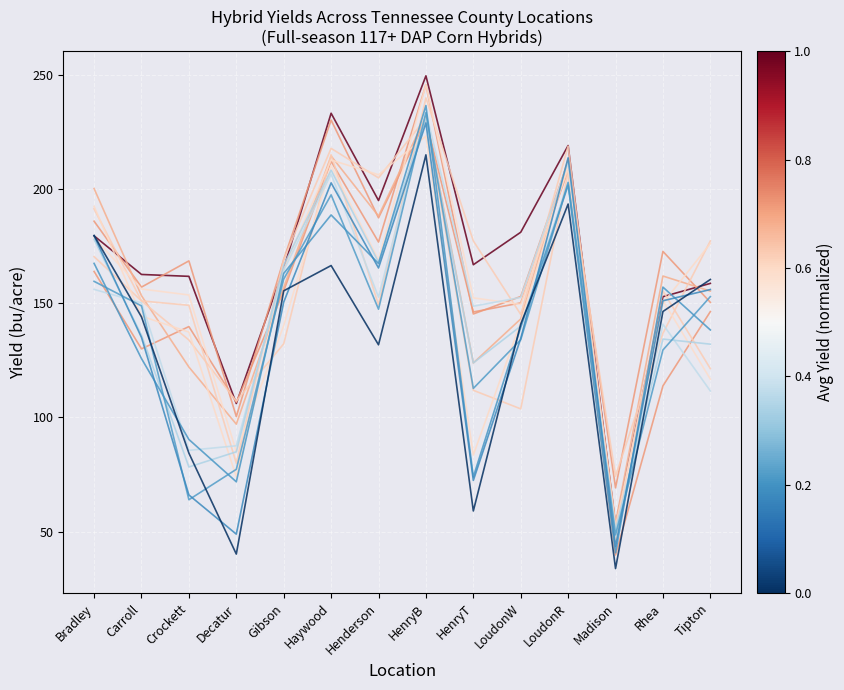

Reading left to right, extract all data points from this chart.

DeKalb 69-99 Tre: Bradley=179.5	Carroll=162.6	Crockett=161.8	Decatur=106.1	Gibson=165.2	Haywood=233.1	Henderson=194.9	HenryB=249.5	HenryT=166.8	LoudonW=181.1	LoudonR=219.0	Madison=52.9	Rhea=152.8	Tipton=158.7
Revere 1898 TC: Bradley=163.9	Carroll=130.0	Crockett=139.8	Decatur=106.6	Gibson=155.4	Haywood=212.1	Henderson=176.8	HenryB=245.6	HenryT=145.3	LoudonW=152.9	LoudonR=212.0	Madison=69.2	Rhea=172.7	Tipton=150.4
Progeny 2118 VT2P: Bradley=185.9	Carroll=157.0	Crockett=168.5	Decatur=100.4	Gibson=169.1	Haywood=230.2	Henderson=187.4	HenryB=230.2	HenryT=146.2	LoudonW=150.1	LoudonR=208.1	Madison=39.8	Rhea=113.8	Tipton=146.3
DeKalb 67-94 Tre: Bradley=200.2	Carroll=153.3	Crockett=122.0	Decatur=97.1	Gibson=156.9	Haywood=214.4	Henderson=188.1	HenryB=231.9	HenryT=123.8	LoudonW=143.1	LoudonR=213.2	Madison=53.8	Rhea=161.9	Tipton=155.3
DeKalb 67-44 VT2P: Bradley=191.3	Carroll=151.0	Crockett=133.9	Decatur=107.1	Gibson=132.2	Haywood=215.0	Henderson=149.2	HenryB=239.8	HenryT=177.3	LoudonW=145.1	LoudonR=218.7	Madison=50.4	Rhea=155.3	Tipton=121.3
AgriGold A647-42 TRC: Bradley=170.4	Carroll=151.0	Crockett=149.1	Decatur=79.9	Gibson=169.2	Haywood=217.8	Henderson=204.8	HenryB=231.0	HenryT=111.9	LoudonW=103.7	LoudonR=207.4	Madison=74.3	Rhea=136.8	Tipton=177.2
Dyna-Gro D57TC29: Bradley=192.4	Carroll=144.3	Crockett=137.3	Decatur=74.0	Gibson=165.0	Haywood=212.7	Henderson=206.2	HenryB=223.1	HenryT=83.5	LoudonW=141.6	LoudonR=211.2	Madison=52.5	Rhea=150.0	Tipton=176.1
Revere 1707 VT2P: Bradley=178.6	Carroll=156.2	Crockett=153.6	Decatur=85.0	Gibson=140.2	Haywood=210.2	Henderson=168.9	HenryB=245.7	HenryT=152.3	LoudonW=149.5	LoudonR=209.1	Madison=45.7	Rhea=151.2	Tipton=116.8
Dyna-Gro D57VC53: Bradley=156.0	Carroll=150.1	Crockett=85.6	Decatur=87.6	Gibson=164.4	Haywood=206.5	Henderson=152.6	HenryB=233.6	HenryT=148.7	LoudonW=152.5	LoudonR=211.7	Madison=48.1	Rhea=140.8	Tipton=111.6
Beck's 6803 V2P: Bradley=177.9	Carroll=136.0	Crockett=78.3	Decatur=85.0	Gibson=166.7	Haywood=208.2	Henderson=168.0	HenryB=230.5	HenryT=123.9	LoudonW=139.9	LoudonR=203.0	Madison=50.8	Rhea=134.3	Tipton=132.1
Progeny 9117 VT2P: Bradley=159.6	Carroll=148.8	Crockett=64.0	Decatur=77.3	Gibson=160.5	Haywood=197.4	Henderson=147.4	HenryB=233.4	HenryT=112.7	LoudonW=134.0	LoudonR=202.8	Madison=48.6	Rhea=129.5	Tipton=152.9
Croplan 5678 VT2P: Bradley=167.4	Carroll=125.7	Crockett=90.3	Decatur=71.8	Gibson=163.0	Haywood=188.6	Henderson=167.3	HenryB=236.5	HenryT=74.0	LoudonW=139.4	LoudonR=201.7	Madison=40.8	Rhea=157.0	Tipton=138.3
Beck's 6743 AML: Bradley=179.4	Carroll=135.0	Crockett=66.0	Decatur=48.9	Gibson=150.5	Haywood=202.7	Henderson=165.4	HenryB=228.9	HenryT=72.4	LoudonW=134.6	LoudonR=213.6	Madison=43.6	Rhea=151.1	Tipton=156.0
NK 1677-3110: Bradley=179.6	Carroll=144.0	Crockett=84.4	Decatur=40.2	Gibson=155.4	Haywood=166.5	Henderson=131.8	HenryB=214.9	HenryT=59.1	LoudonW=140.8	LoudonR=193.4	Madison=33.9	Rhea=146.4	Tipton=160.4